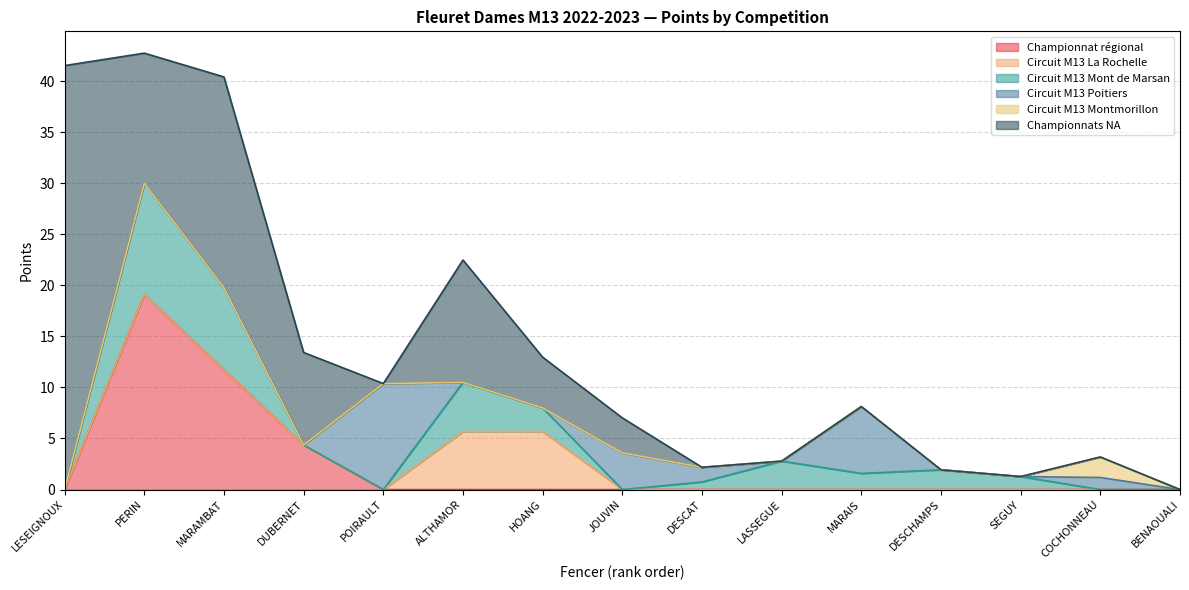

At which category is the sum across all series the highest?

PERIN